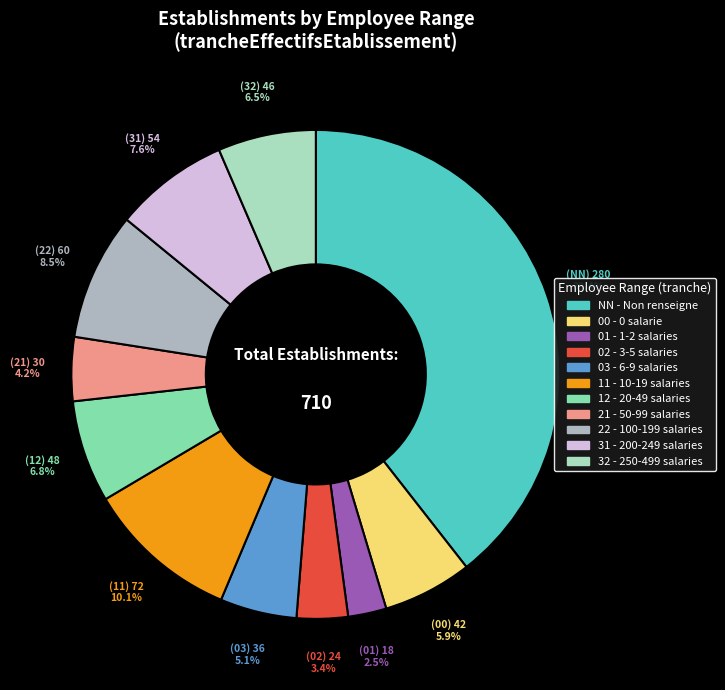

Is it true that 32 is 1% of the pie?

False